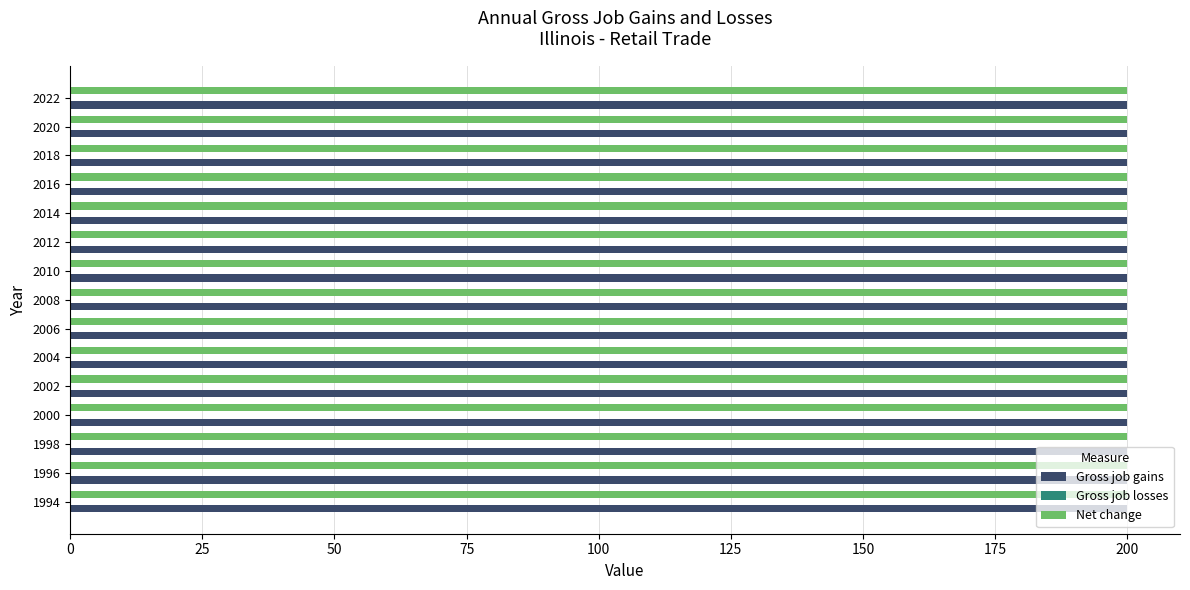

What is the value of the Gross job gains bar at the 1st from the left?

200